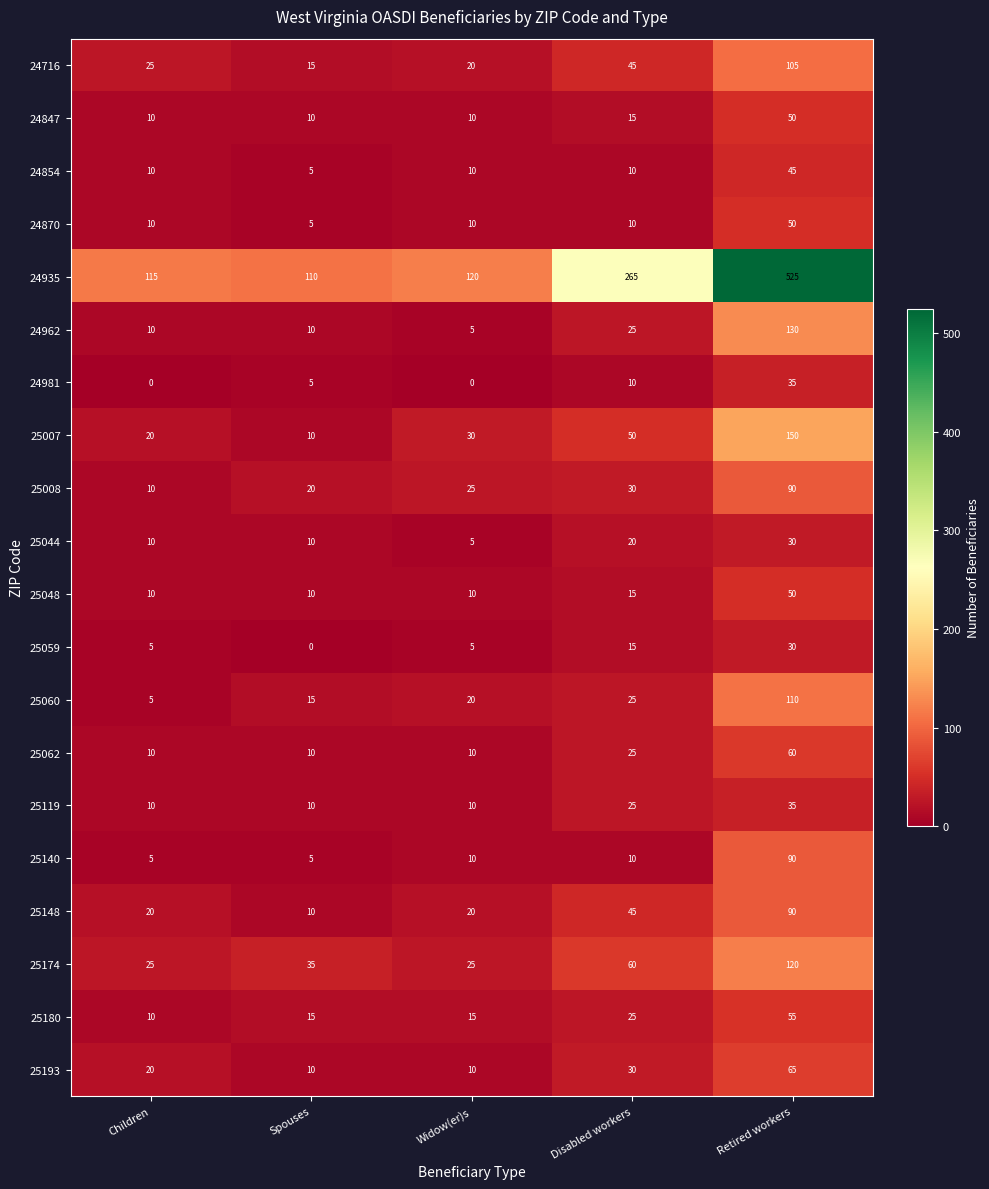

What is the spread (max minus min) of values at Spouses?

110